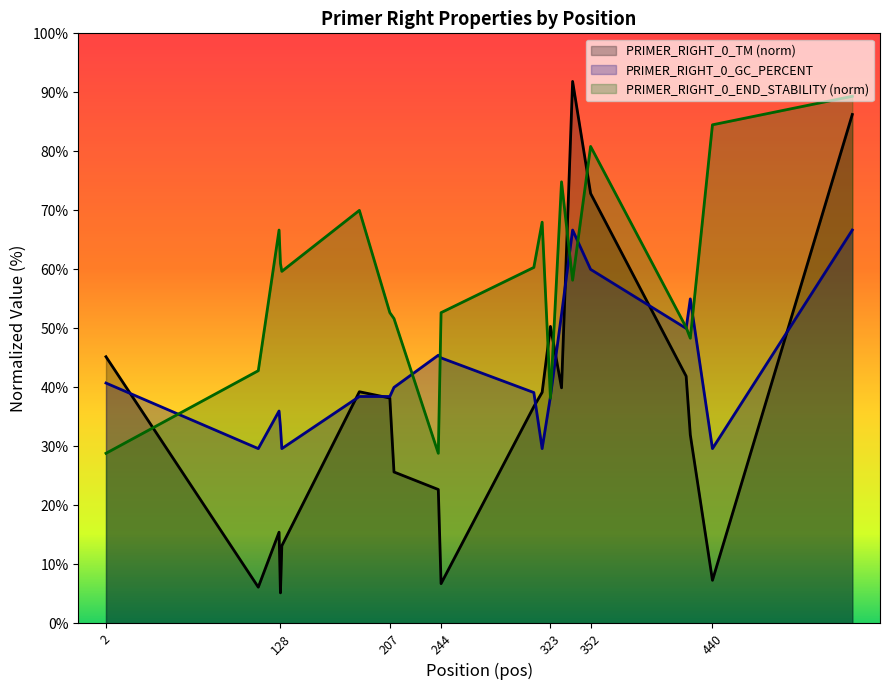

True or false: PRIMER_RIGHT_0_END_STABILITY has a value of 89.3 at 541.

True